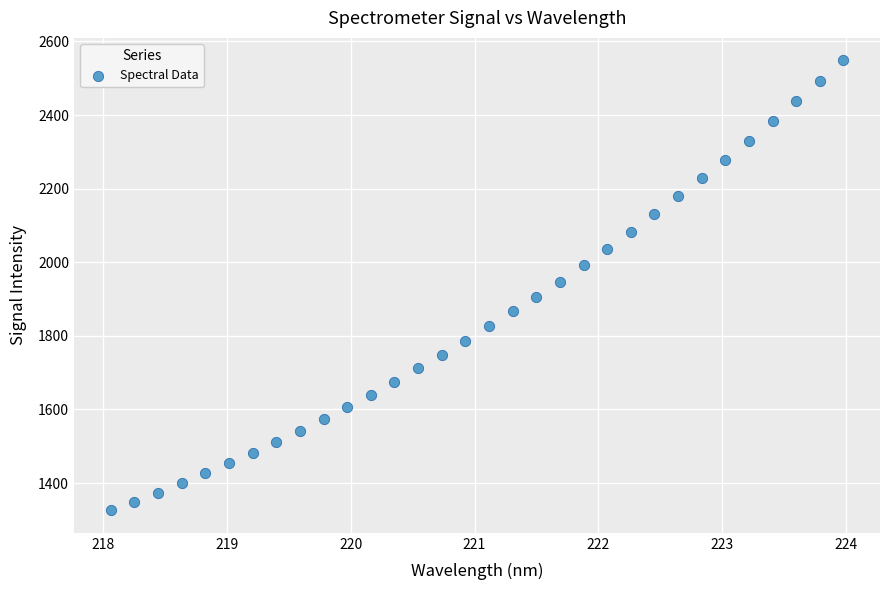

What is the range of X values (max minus min)?

5.9